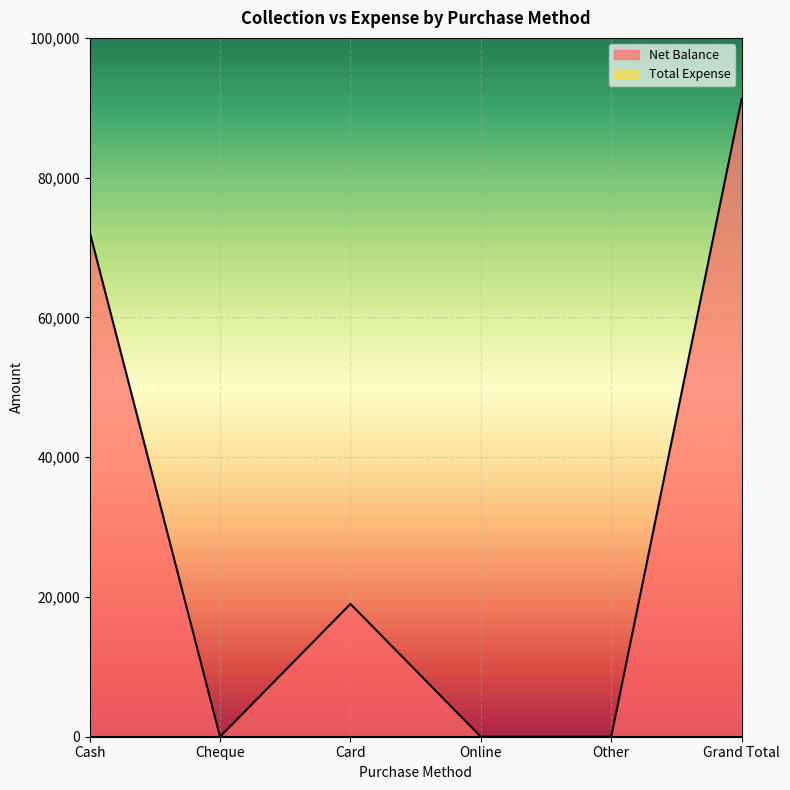

At which category does the data reach its first local valley?

Cheque